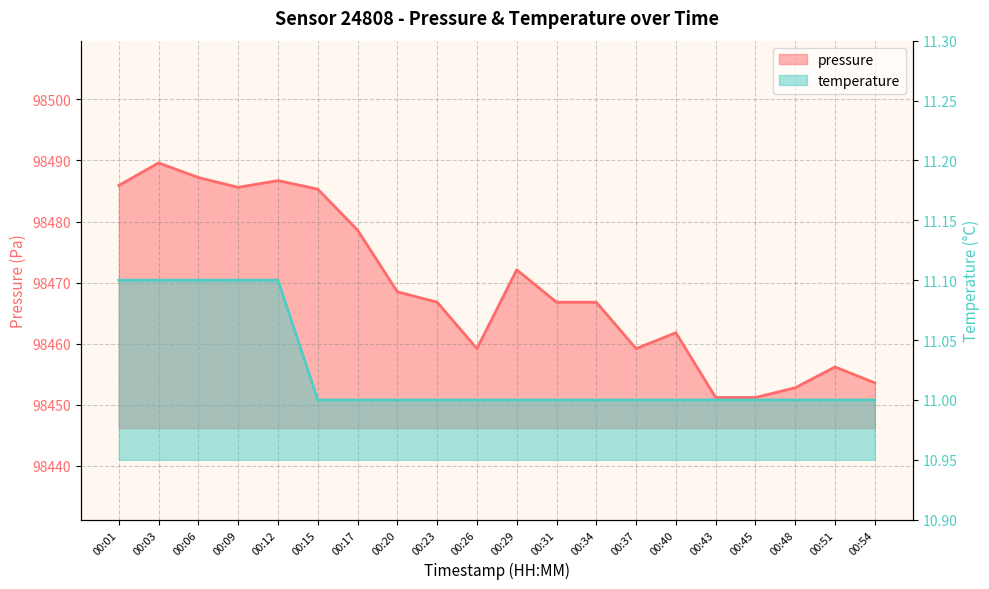

Rank the series at 00:43 from lowest to highest value.

temperature, pressure